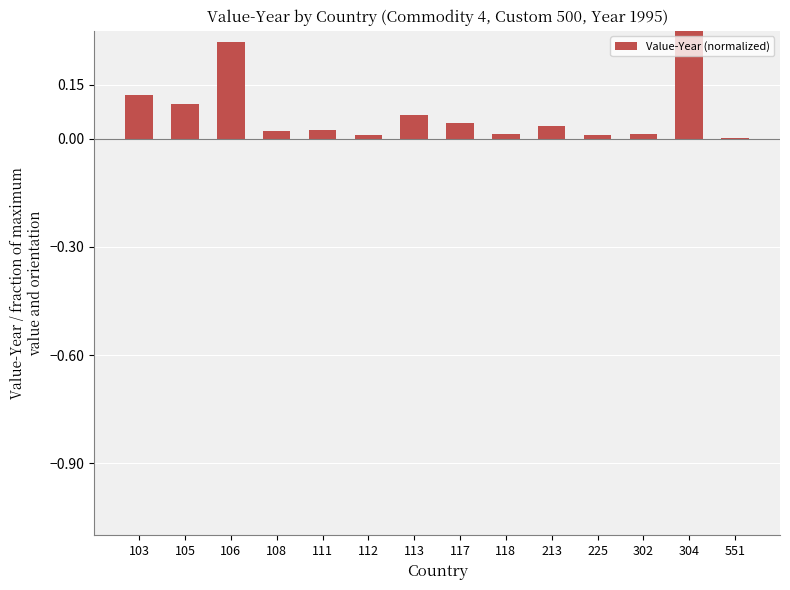

Which category has the highest value across all series?

304